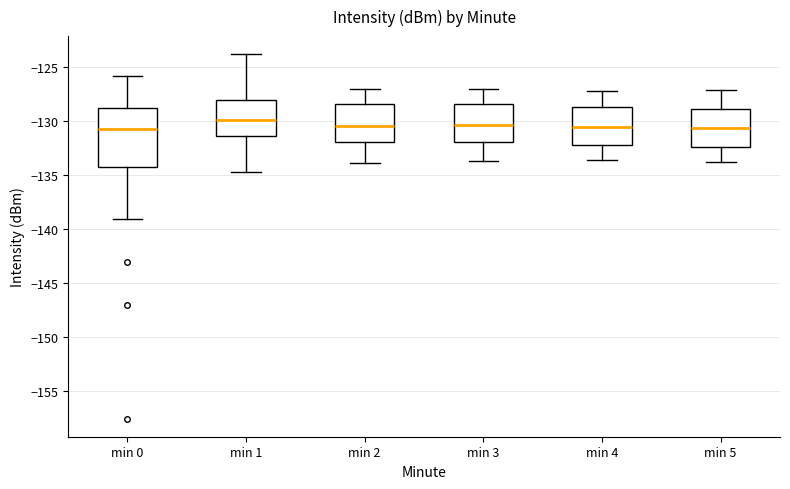

Which box is the tallest, from its lower edge to its upper edge?

min 0